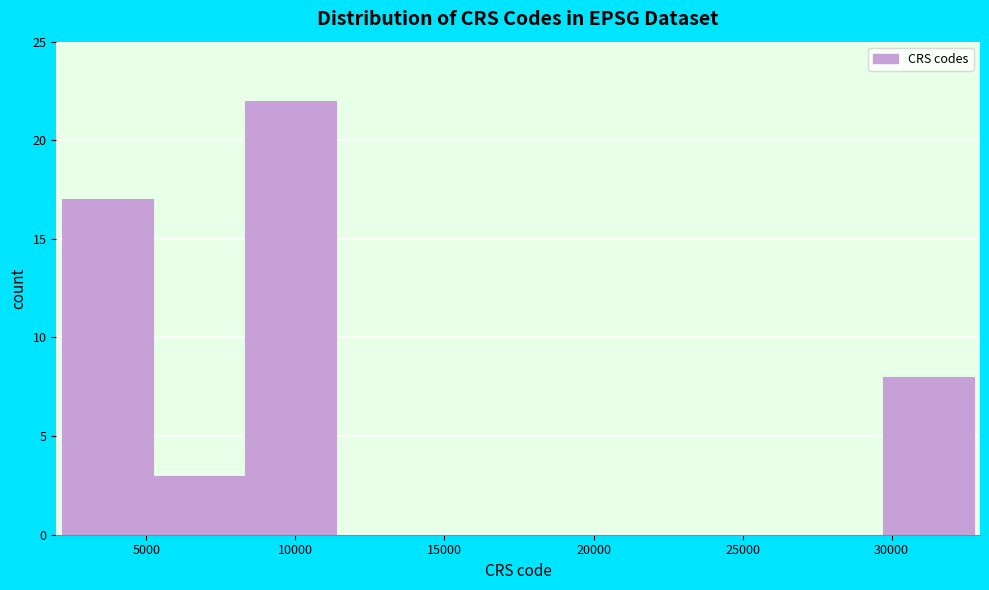

Reading left to right, transcribe this chart: for each bar, give the range it covers on the x-axis and its height. Neither the bar edges nor the heights are printed on the chart, so give them approximately, as read against the axes.

2000 to 5000: 17
5000 to 8500: 3
8500 to 11500: 22
11500 to 14500: 0
14500 to 17500: 0
17500 to 20500: 0
20500 to 23500: 0
23500 to 26500: 0
26500 to 29500: 0
29500 to 33000: 8